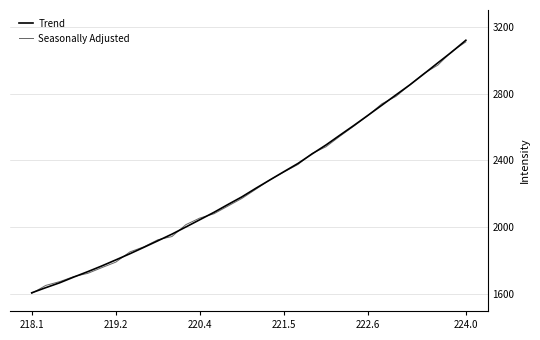

How many lines are shown in the chart?

2